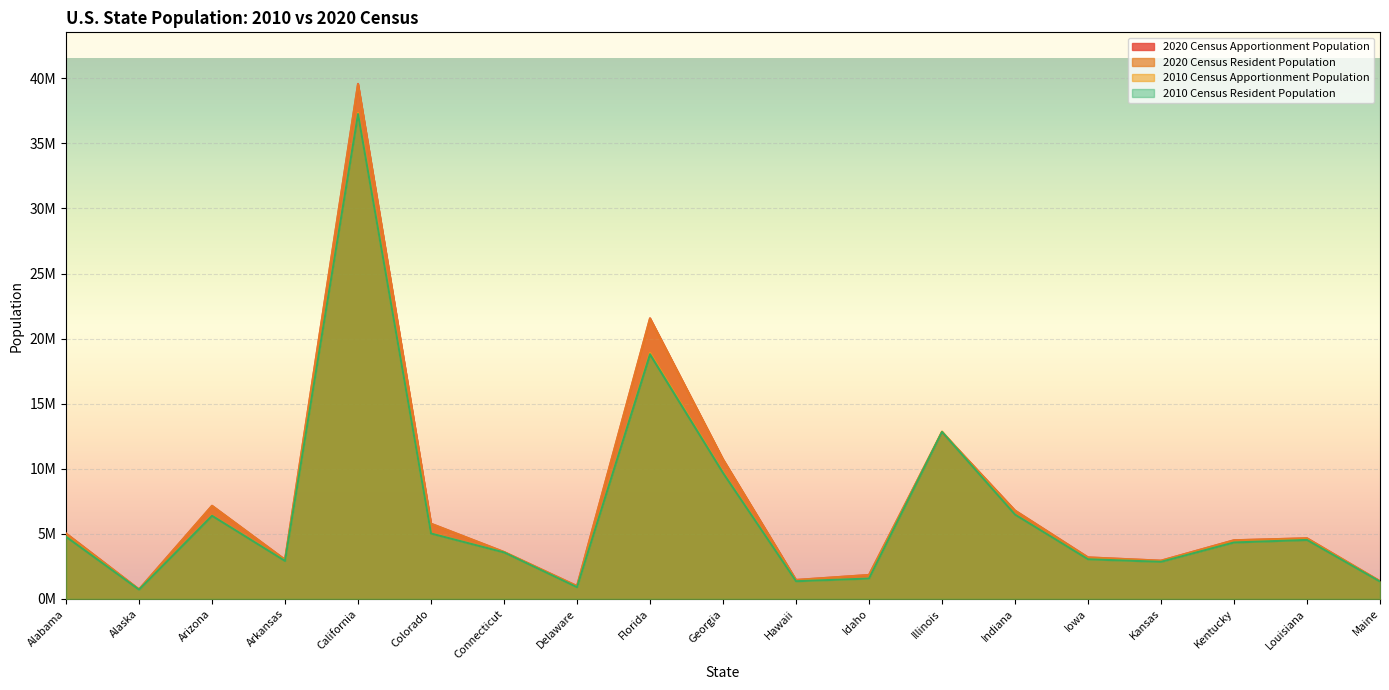

Is it true that 2020 Census Resident Population equals 14901272 at Georgia?

False